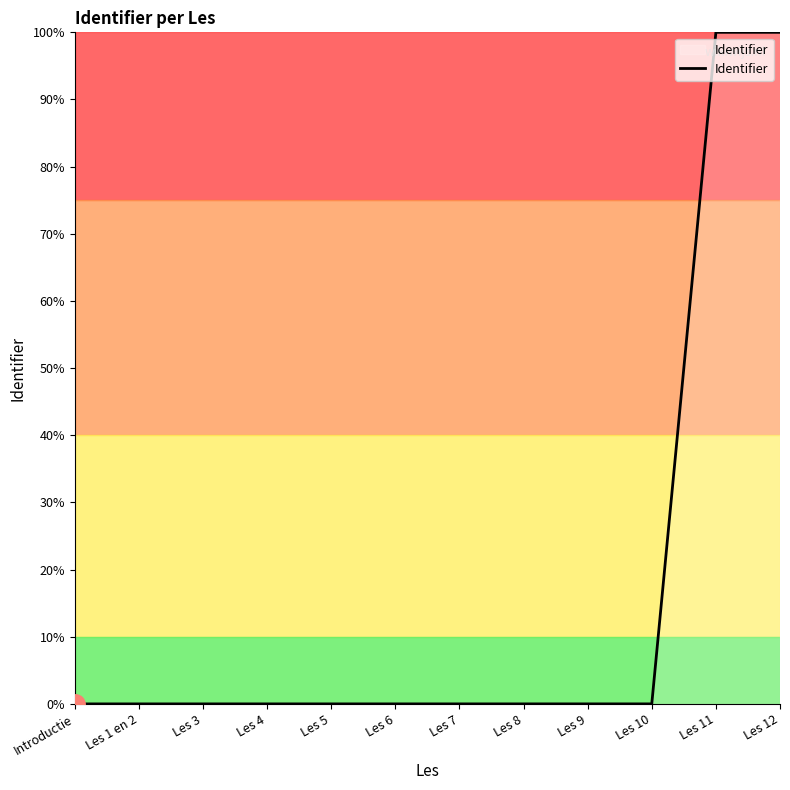

What position from the right is Introductie?

12